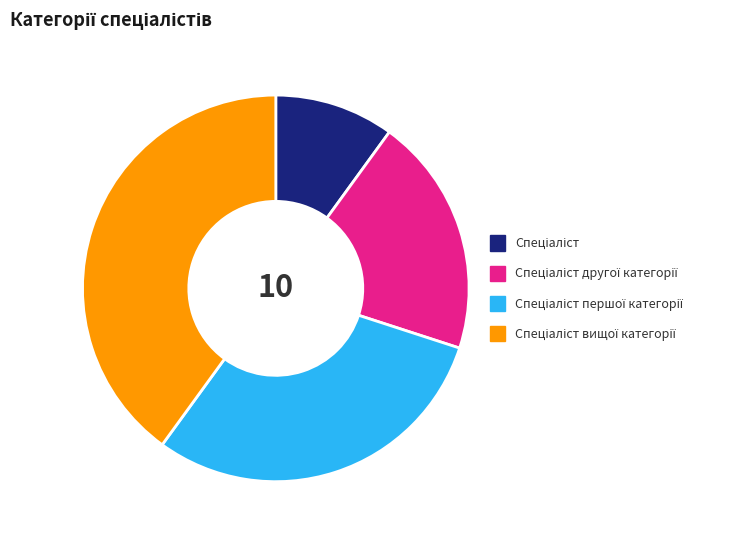

Is there a majority slice in this chart?

No